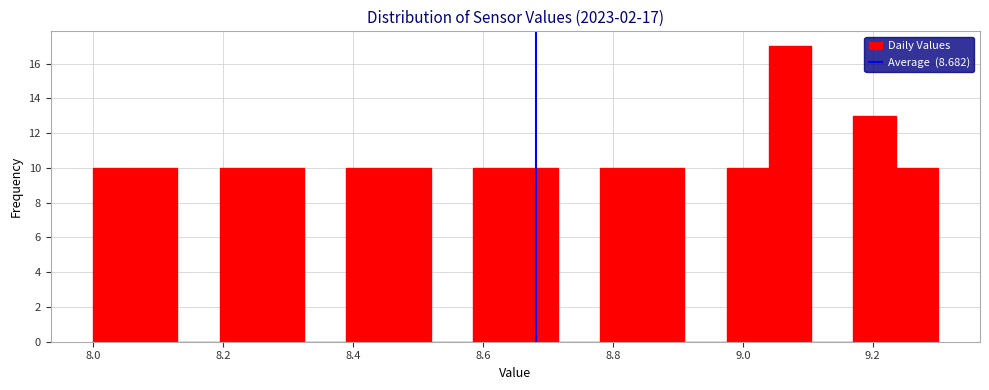

Read against the x-axis, roughly where is the centre of the tallest bar?

9.08